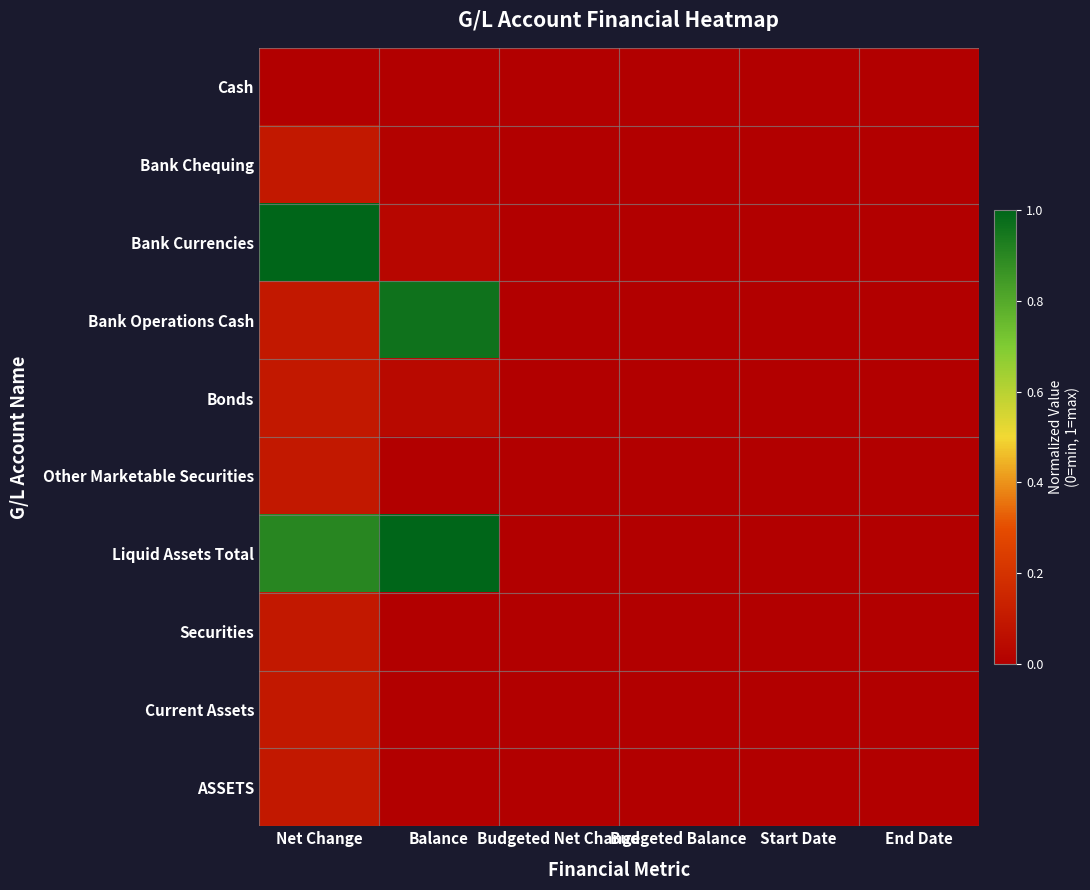

Reading right to left, list all the values displayed in this chart.

Cash: End Date=0.0	Start Date=0.0	Budgeted Balance=0.0	Budgeted Net Change=0.0	Balance=0.0	Net Change=0.0
Bank Chequing: End Date=0.0	Start Date=0.0	Budgeted Balance=0.0	Budgeted Net Change=0.0	Balance=0.0	Net Change=0.1
Bank Currencies: End Date=0.0	Start Date=0.0	Budgeted Balance=0.0	Budgeted Net Change=0.0	Balance=0.0	Net Change=1.0
Bank Operations Cash: End Date=0.0	Start Date=0.0	Budgeted Balance=0.0	Budgeted Net Change=0.0	Balance=1.0	Net Change=0.1
Bonds: End Date=0.0	Start Date=0.0	Budgeted Balance=0.0	Budgeted Net Change=0.0	Balance=0.0	Net Change=0.1
Other Marketable Securities: End Date=0.0	Start Date=0.0	Budgeted Balance=0.0	Budgeted Net Change=0.0	Balance=0.0	Net Change=0.1
Liquid Assets Total: End Date=0.0	Start Date=0.0	Budgeted Balance=0.0	Budgeted Net Change=0.0	Balance=1.0	Net Change=0.9
Securities: End Date=0.0	Start Date=0.0	Budgeted Balance=0.0	Budgeted Net Change=0.0	Balance=0.0	Net Change=0.1
Current Assets: End Date=0.0	Start Date=0.0	Budgeted Balance=0.0	Budgeted Net Change=0.0	Balance=0.0	Net Change=0.1
ASSETS: End Date=0.0	Start Date=0.0	Budgeted Balance=0.0	Budgeted Net Change=0.0	Balance=0.0	Net Change=0.1